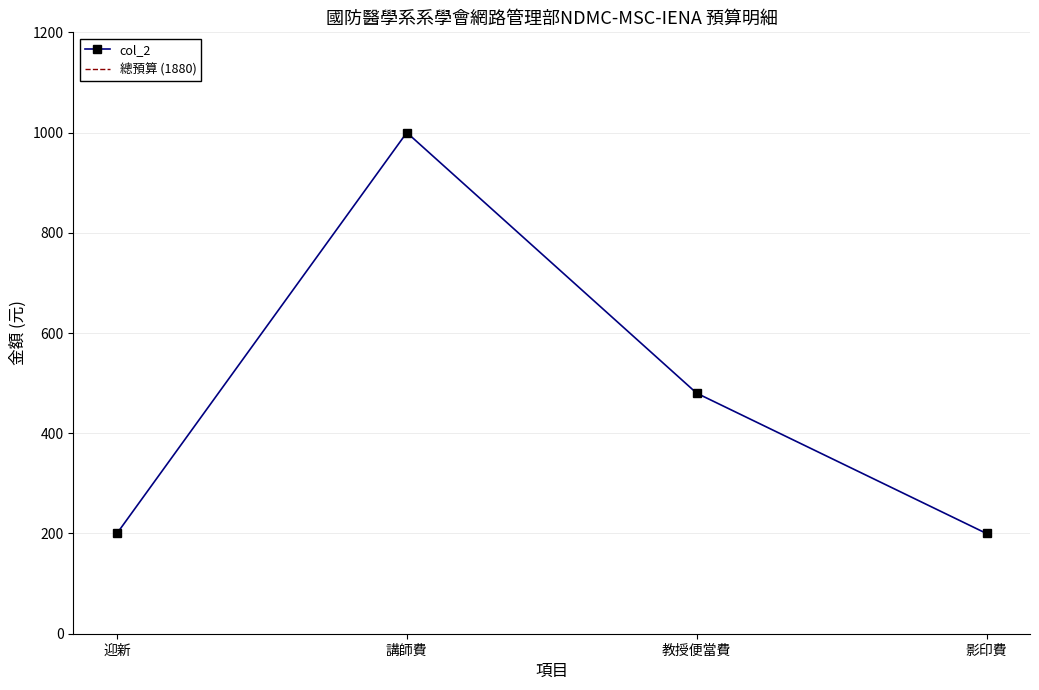

What is the sum of the values at 迎新 and 講師費?

1200